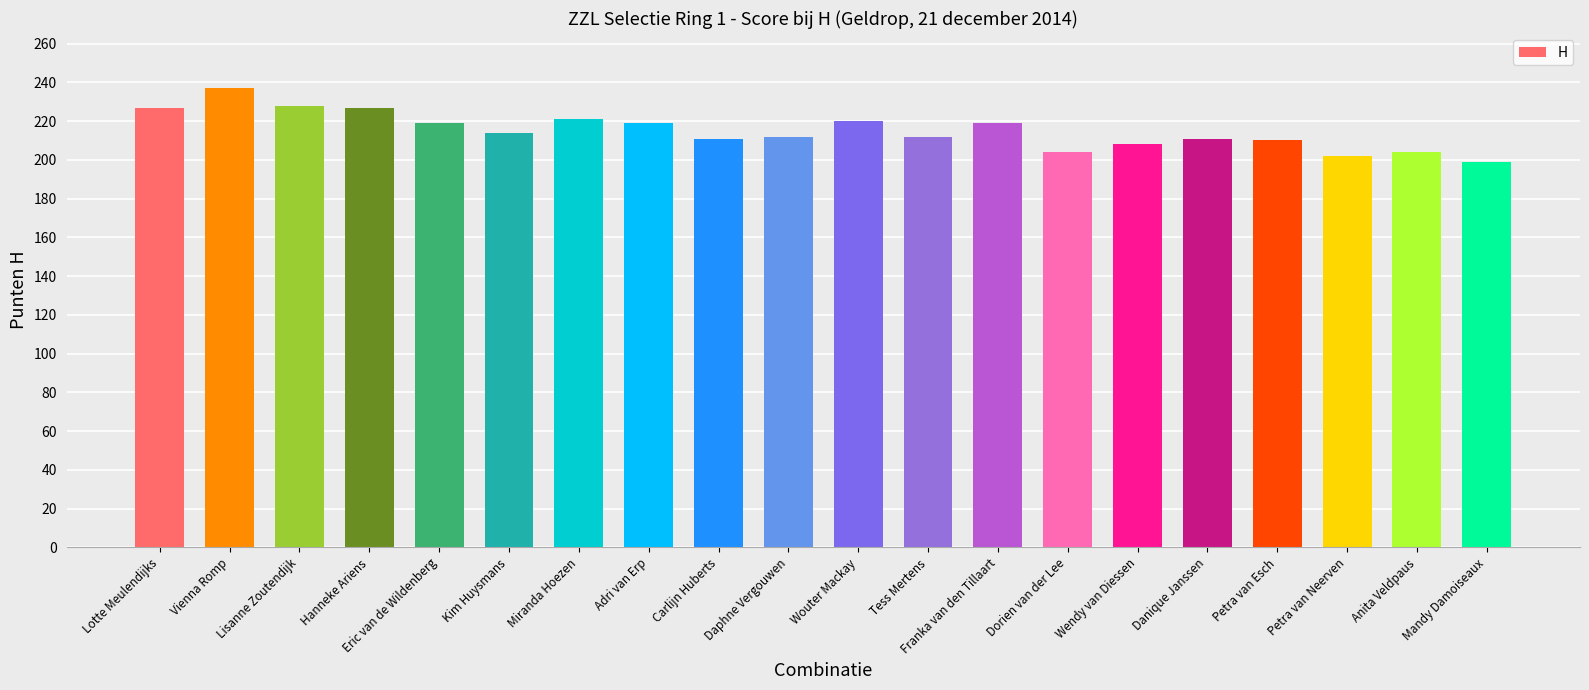

Which label corresponds to the smallest value in the chart?

Mandy Damoiseaux